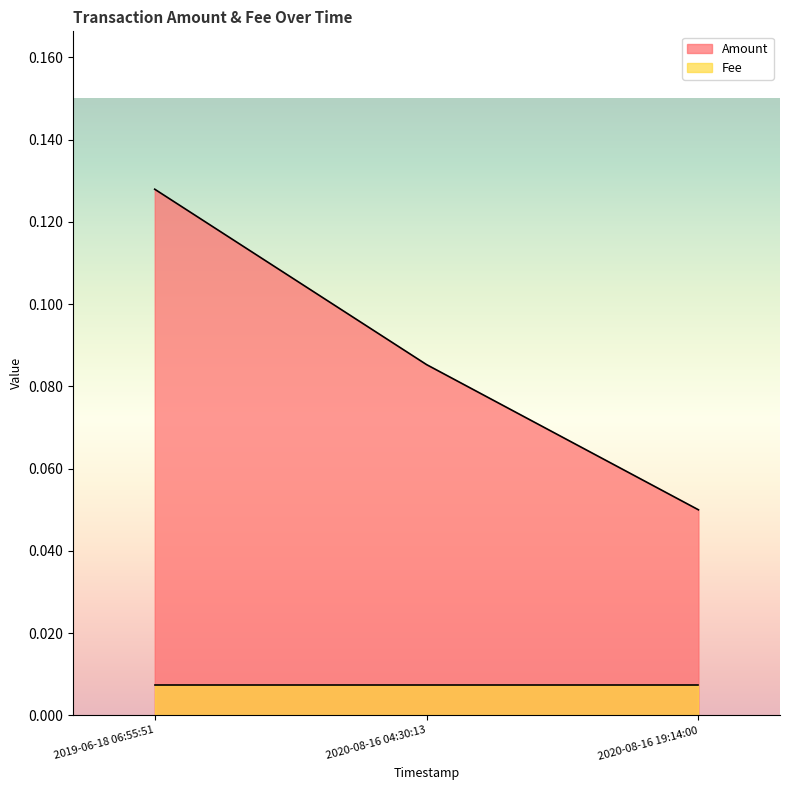

List the labels in order of value, largest first.

2019-06-18 06:55:51, 2020-08-16 04:30:13, 2020-08-16 19:14:00